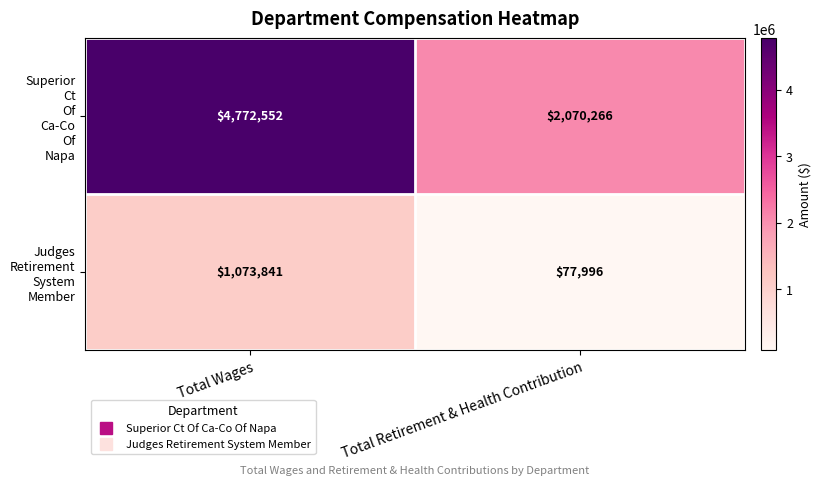

At how many categories does at least one series exceed 1627067?

2